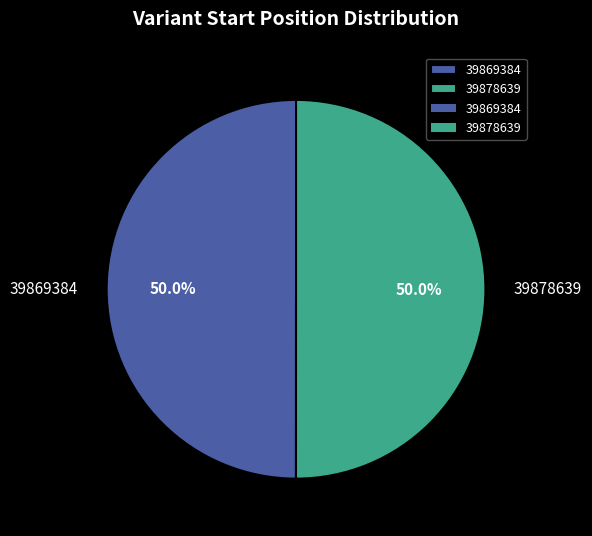

True or false: 39878639 accounts for 39% of the total.

False